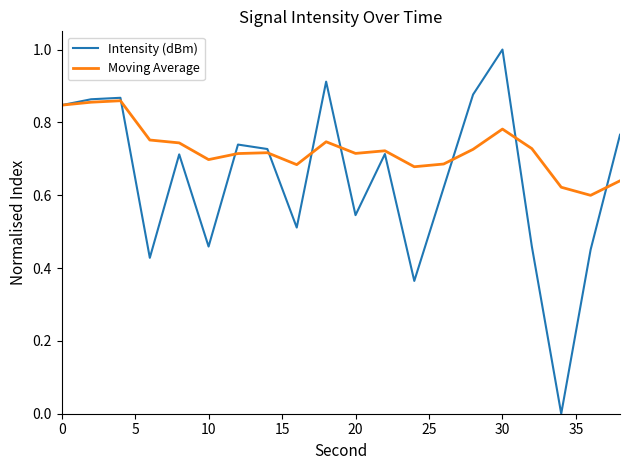

Which series has the largest total across all categories?

Moving Average